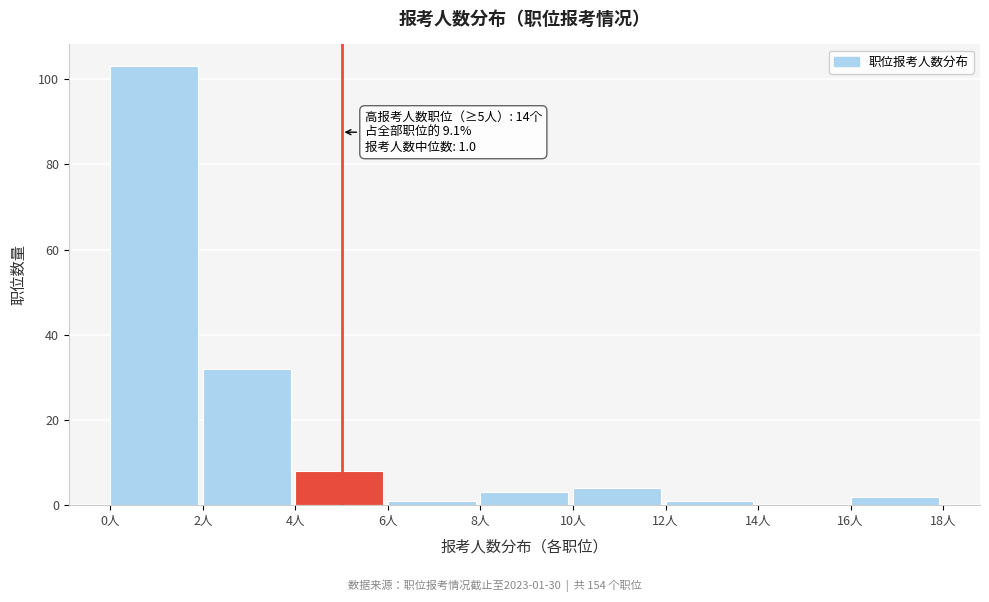

Over which range of the x-axis is the bar tallest?

0 to 2